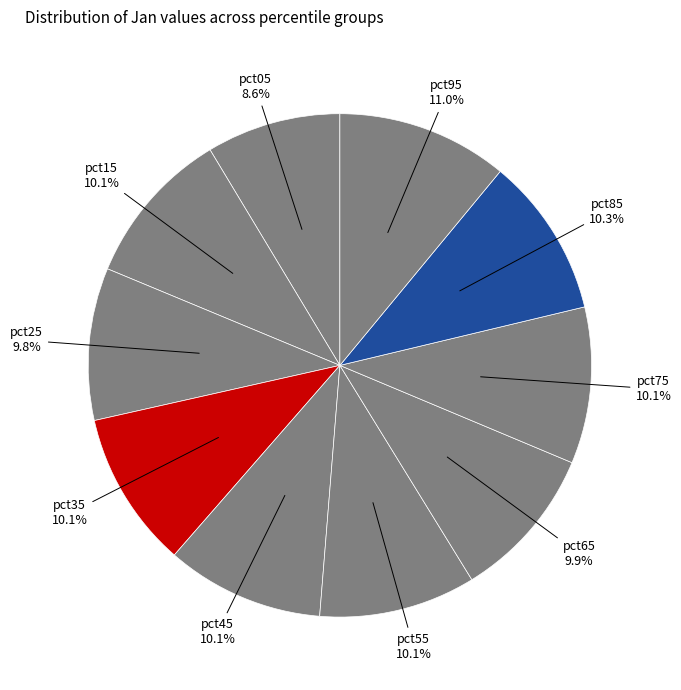

How many segments does this pie chart have?

10